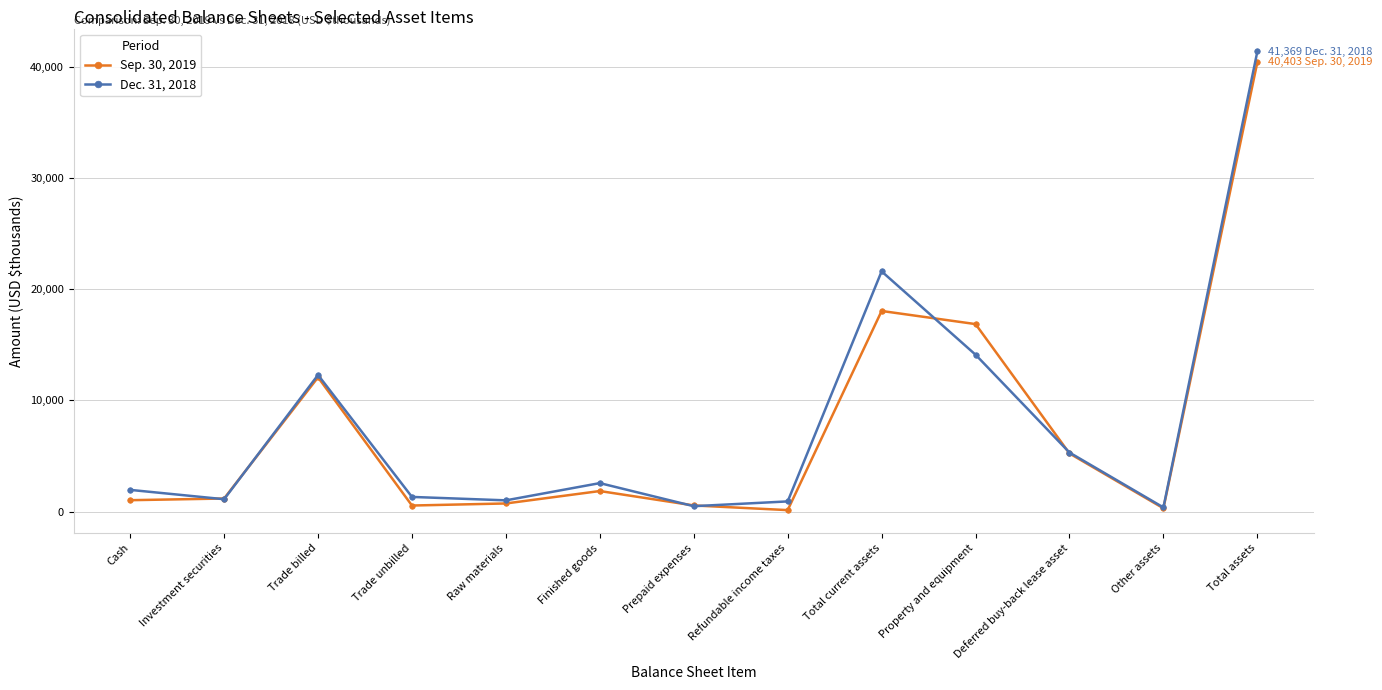

What are all the series names shown in the legend?

Sep. 30, 2019, Dec. 31, 2018